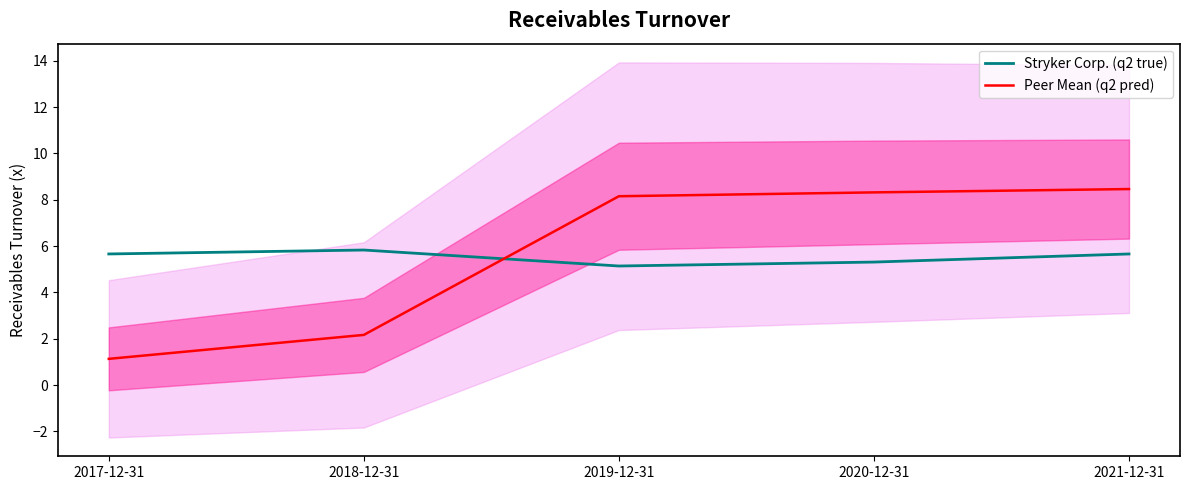

At which category does the chart reach its peak across all series?

2021-12-31